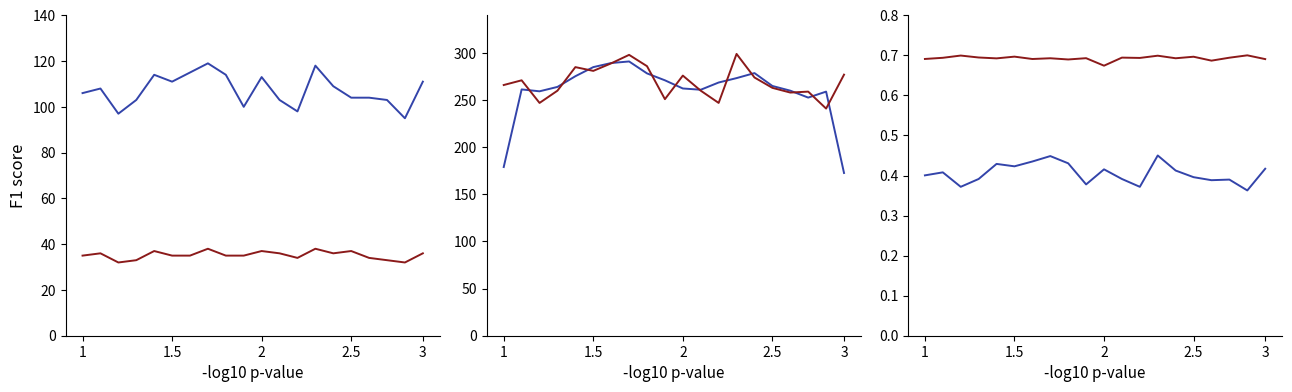

True or false: counts_per_minute and sample_time_ms cross at least once.

False